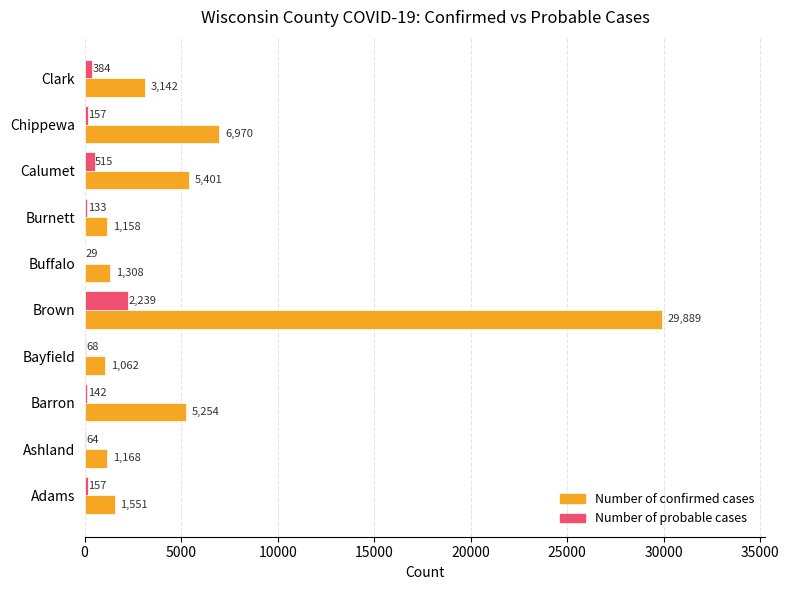

Which series has the largest range (max minus min)?

Number of confirmed cases